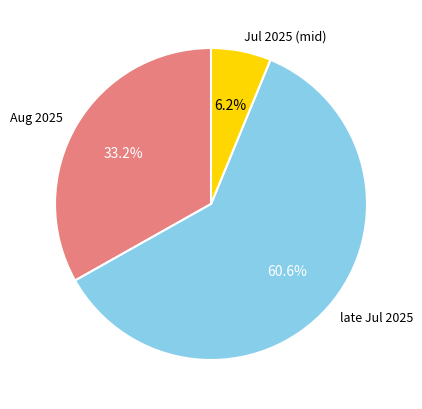

Count the number of slices in the pie.

3